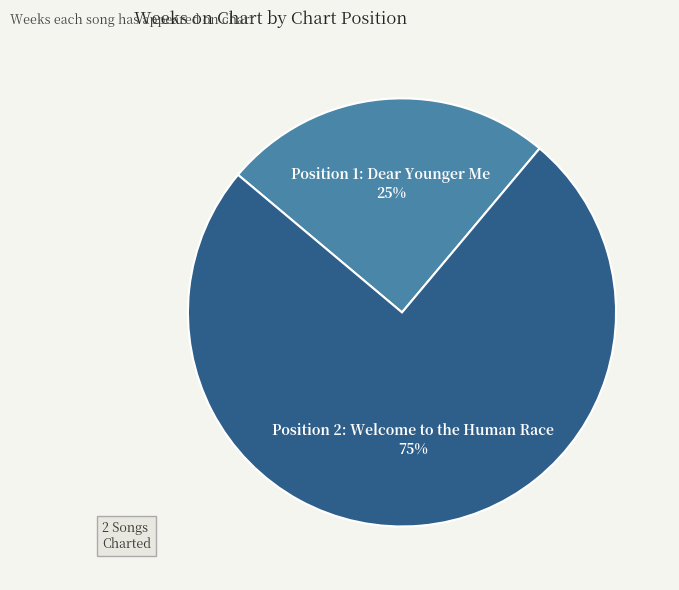

To the nearest percent, what is the difference between the Position 2: Welcome to the Human Race and Position 1: Dear Younger Me slice percentages?

50%